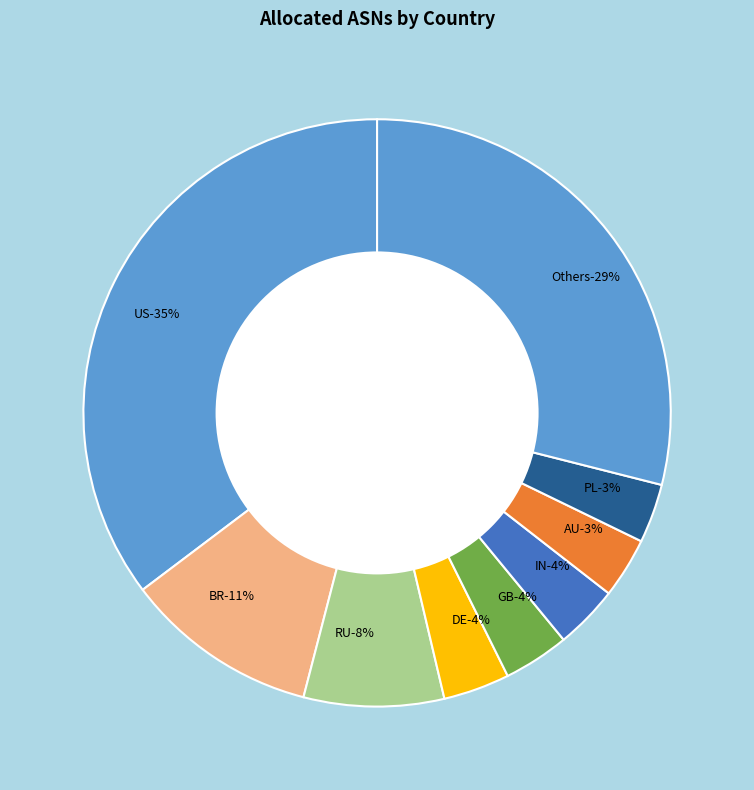

The US slice represents 46% of the pie. True or false?

False